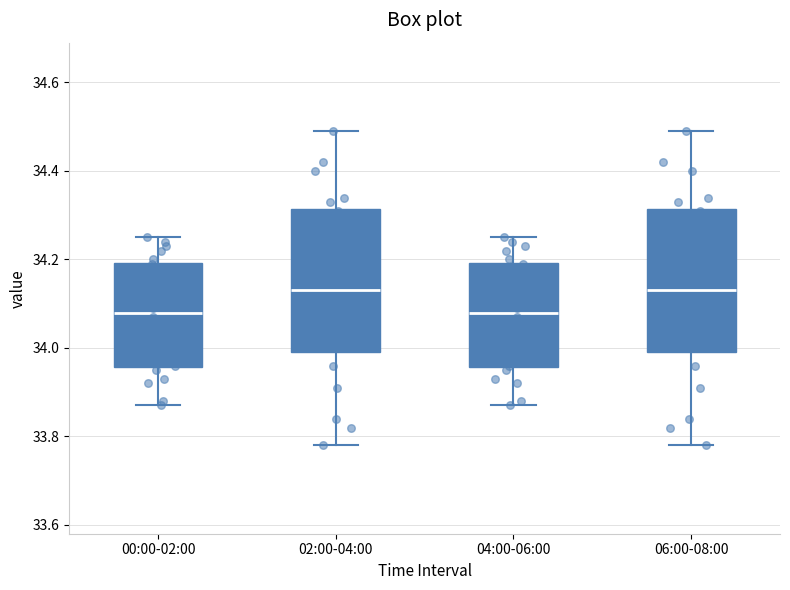

Reading left to right, read every box against the y-axis: the position of its median line, the range the box covers, and the ends of its whiskers. The values are not printed on the chart, so give them approximately, as read against the axis.

00:00-02:00: median 34.08, box 33.96 to 34.20, whiskers 33.88 to 34.26
02:00-04:00: median 34.14, box 34.00 to 34.32, whiskers 33.78 to 34.50
04:00-06:00: median 34.08, box 33.96 to 34.20, whiskers 33.88 to 34.26
06:00-08:00: median 34.14, box 34.00 to 34.32, whiskers 33.78 to 34.50